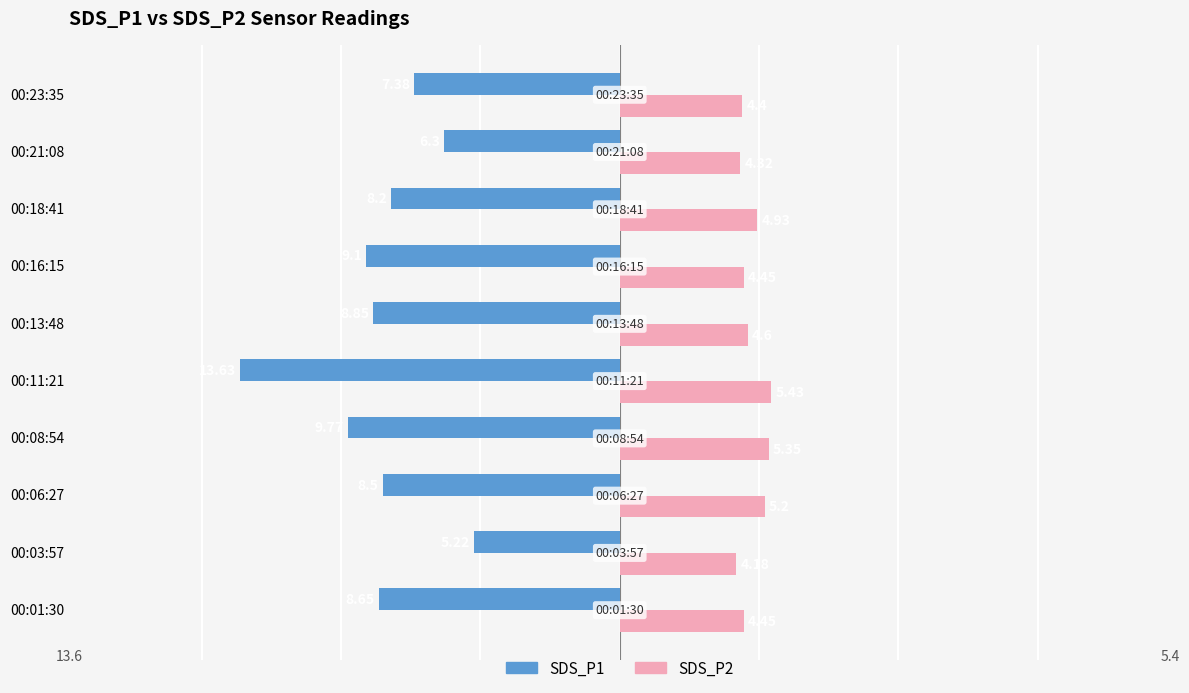

What is the difference between the SDS_P1 values at 00:03:57 and 00:18:41?

3.0